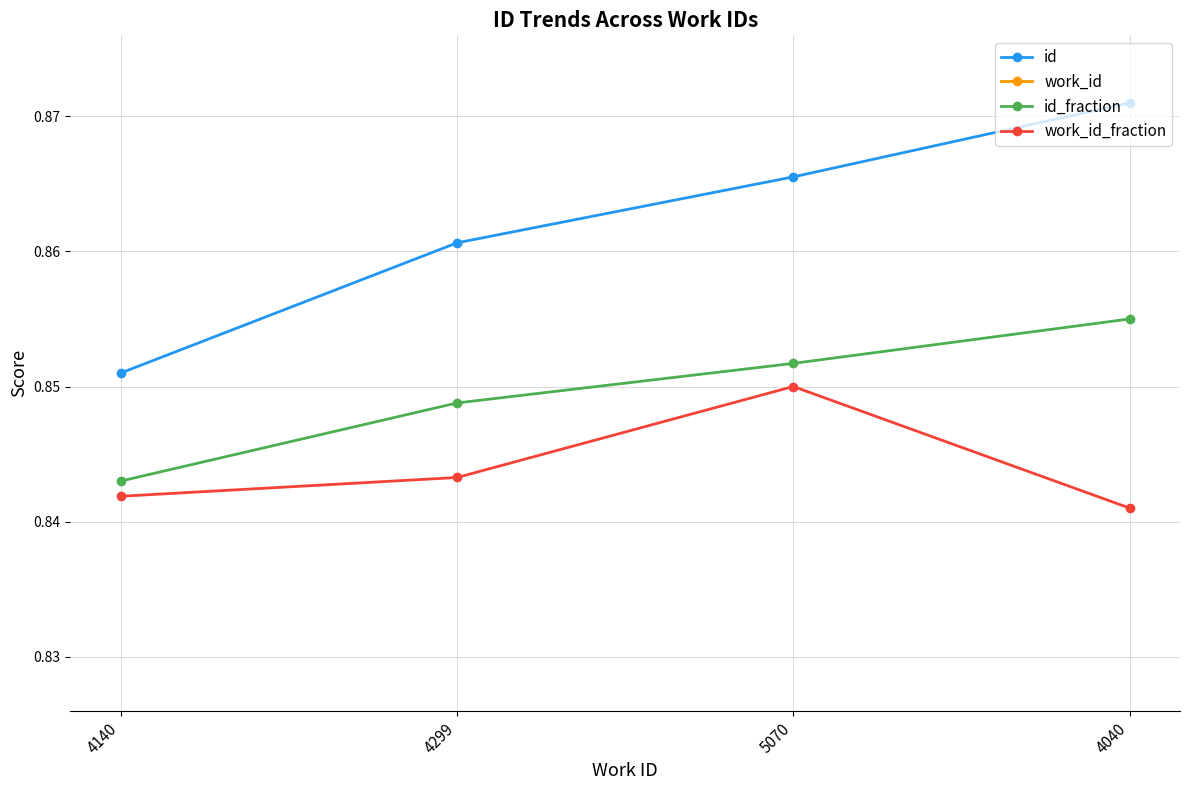

Reading right to left, extract all data points from this chart.

id: 0.9	0.9	0.9	0.9
work_id: 0.8	0.8	0.8	0.8
id_fraction: 0.9	0.9	0.8	0.8
work_id_fraction: 0.8	0.8	0.8	0.8